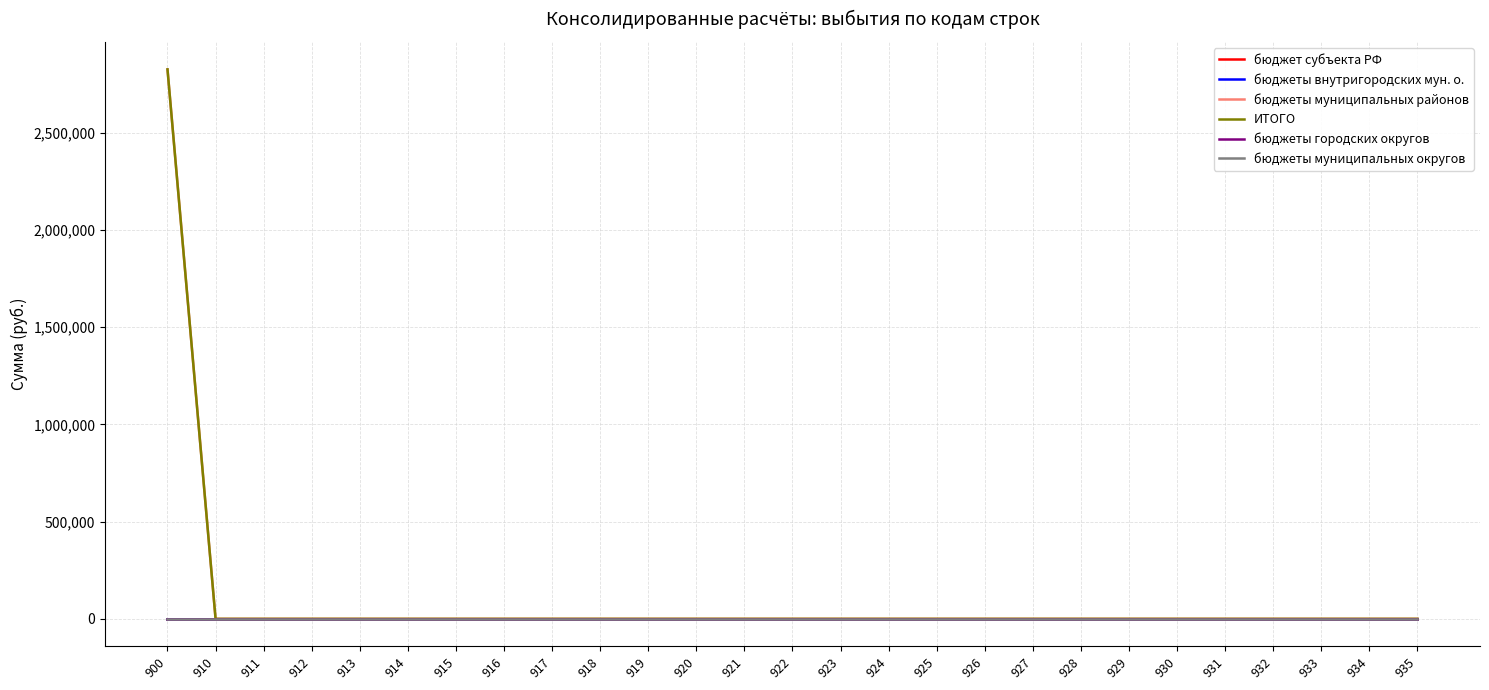

Which series has the largest total across all categories?

бюджеты муниципальных районов